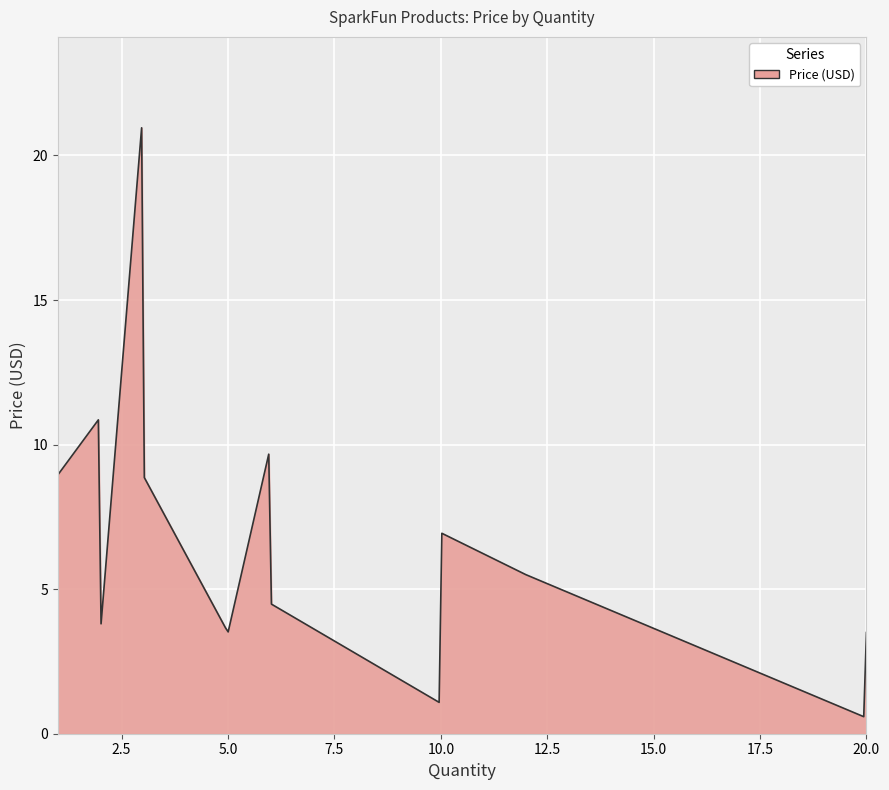

What is the maximum value shown in the chart?

21.0